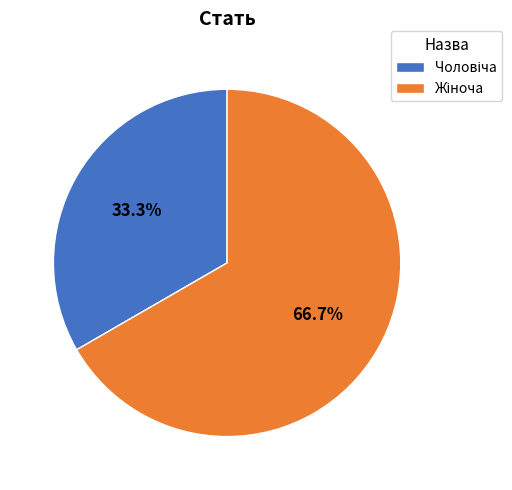

Does any single category account for the majority?

Yes